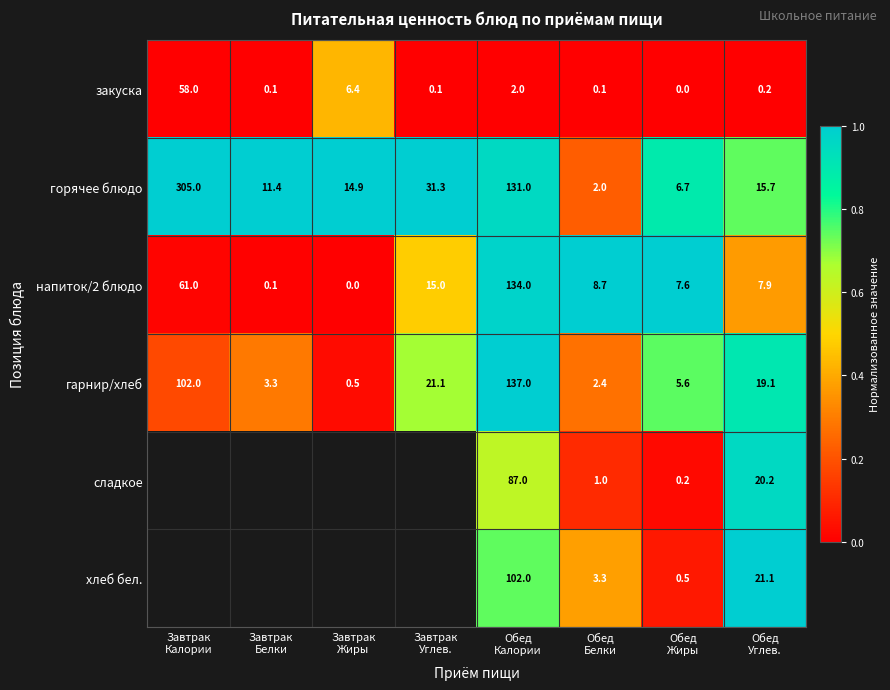

What is the difference between the maximum and minimum values in the горячее блюдо series?

303.0